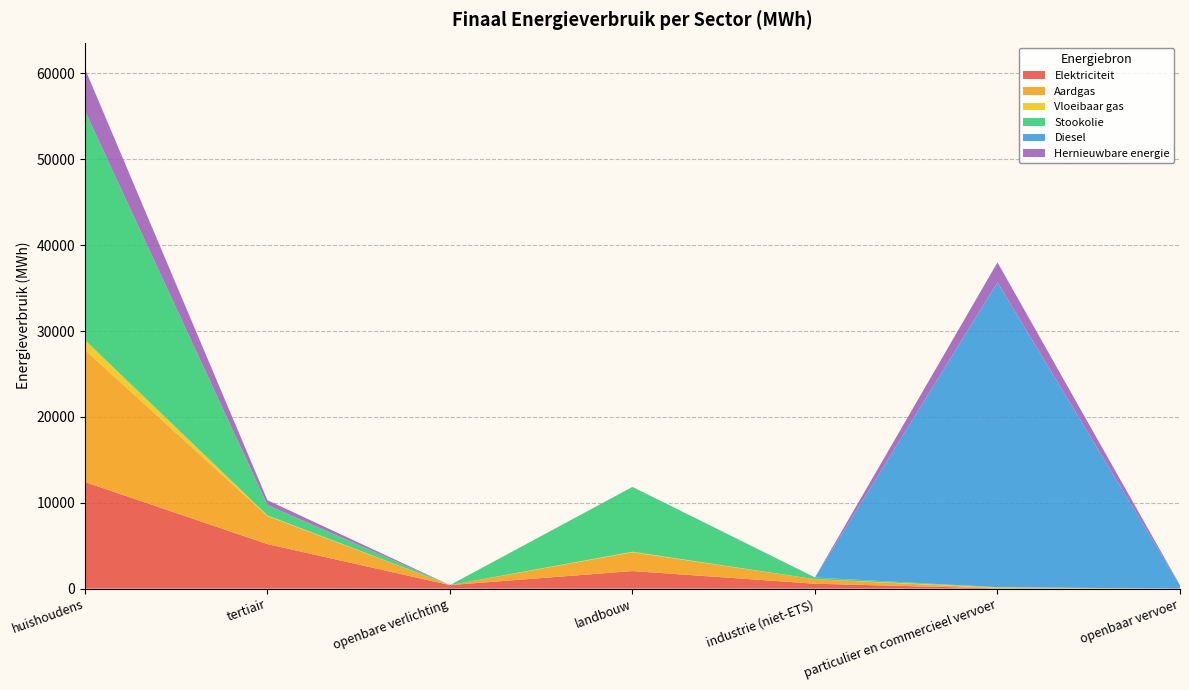

Reading left to right, extract all data points from this chart.

Elektriciteit: huishoudens=12415.3	tertiair=5188.5	openbare verlichting=411.0	landbouw=2046.8	industrie (niet-ETS)=573.3	particulier en commercieel vervoer=28.4	openbaar vervoer=3.9
Aardgas: huishoudens=15382.1	tertiair=3260.7	openbare verlichting=0.0	landbouw=2183.4	industrie (niet-ETS)=517.3	particulier en commercieel vervoer=50.1	openbaar vervoer=0.0
Vloeibaar gas: huishoudens=1151.6	tertiair=77.6	openbare verlichting=0.0	landbouw=66.4	industrie (niet-ETS)=4.0	particulier en commercieel vervoer=86.1	openbaar vervoer=0.0
Stookolie: huishoudens=26692.8	tertiair=1216.8	openbare verlichting=0.0	landbouw=7551.2	industrie (niet-ETS)=199.1	particulier en commercieel vervoer=0.0	openbaar vervoer=0.0
Diesel: huishoudens=0.0	tertiair=0.0	openbare verlichting=0.0	landbouw=0.0	industrie (niet-ETS)=0.0	particulier en commercieel vervoer=35499.3	openbaar vervoer=368.0
Hernieuwbare energie: huishoudens=4914.2	tertiair=552.8	openbare verlichting=0.0	landbouw=0.0	industrie (niet-ETS)=19.2	particulier en commercieel vervoer=2328.4	openbaar vervoer=21.2